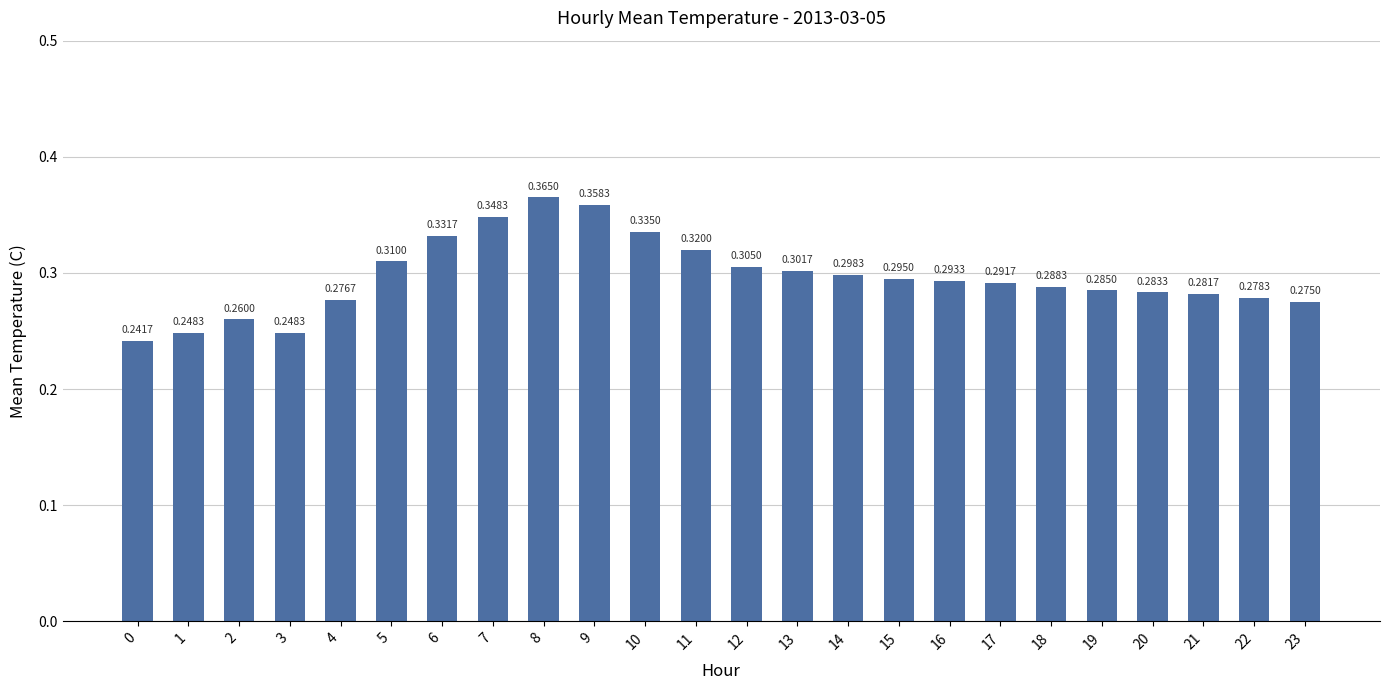

What is the sum of the values at 0 and 14?

0.5